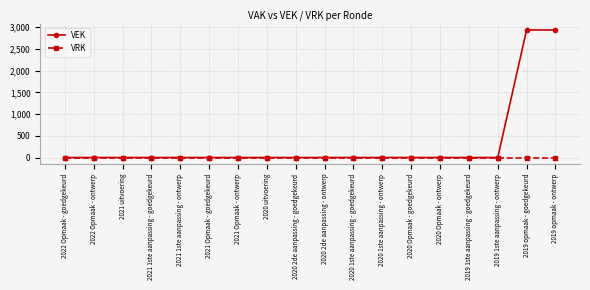

What value does the VEK series have at 2019 opmaak - ontwerp, to the nearest 10?

2940